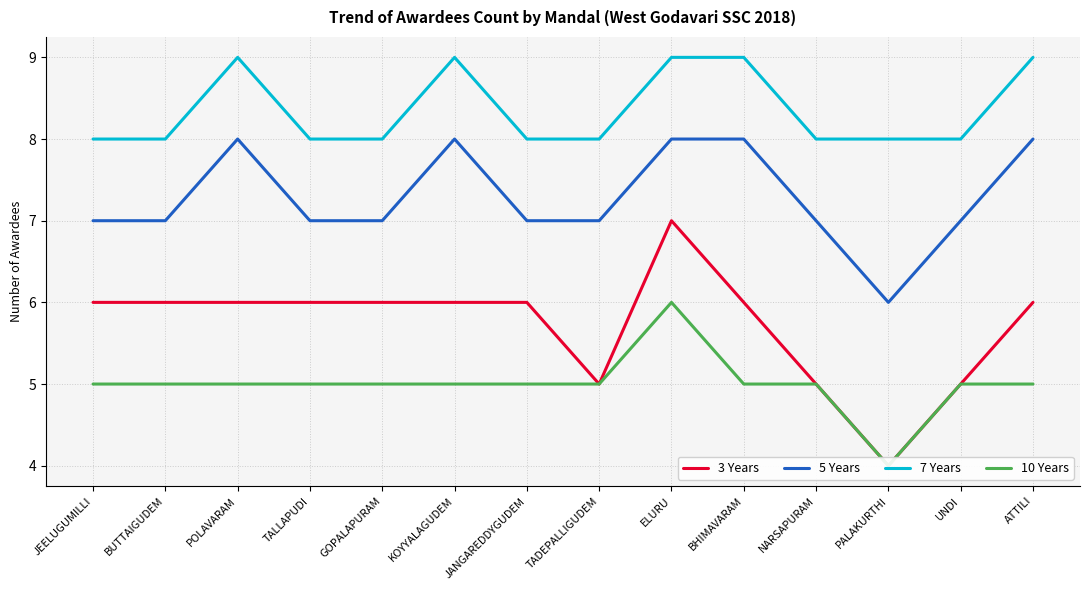

What are all the series names shown in the legend?

3 Years, 5 Years, 7 Years, 10 Years